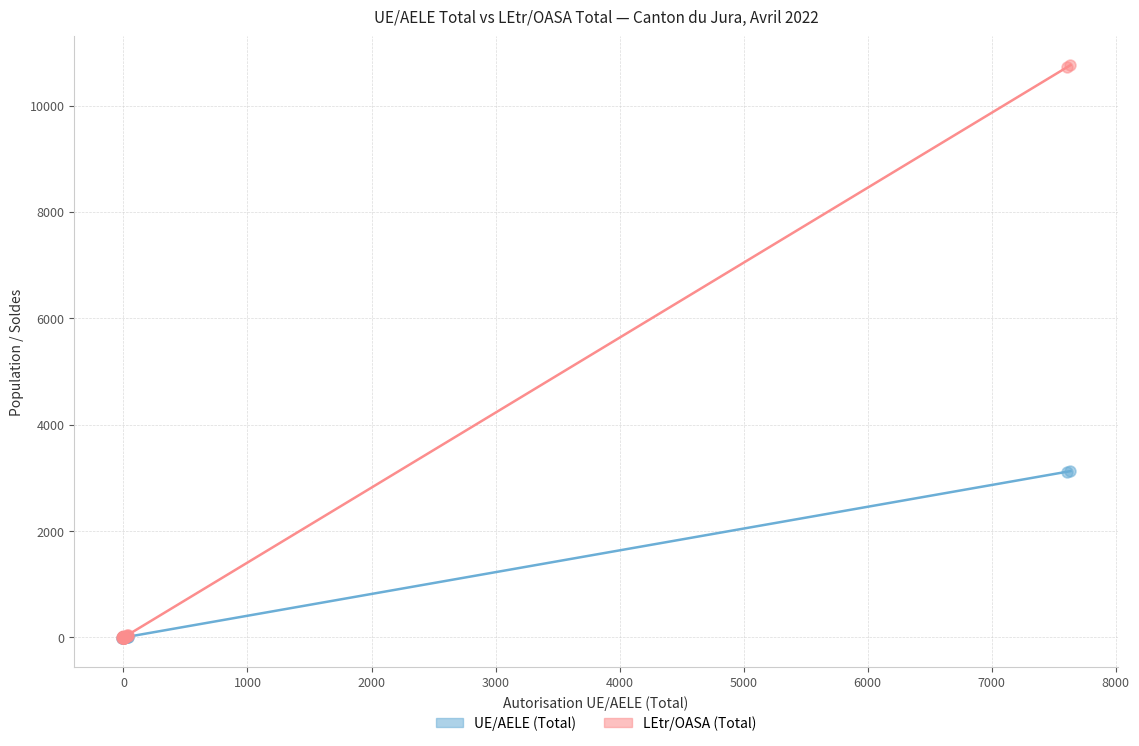

Which series contains the highest Y value?

LEtr/OASA (Total)